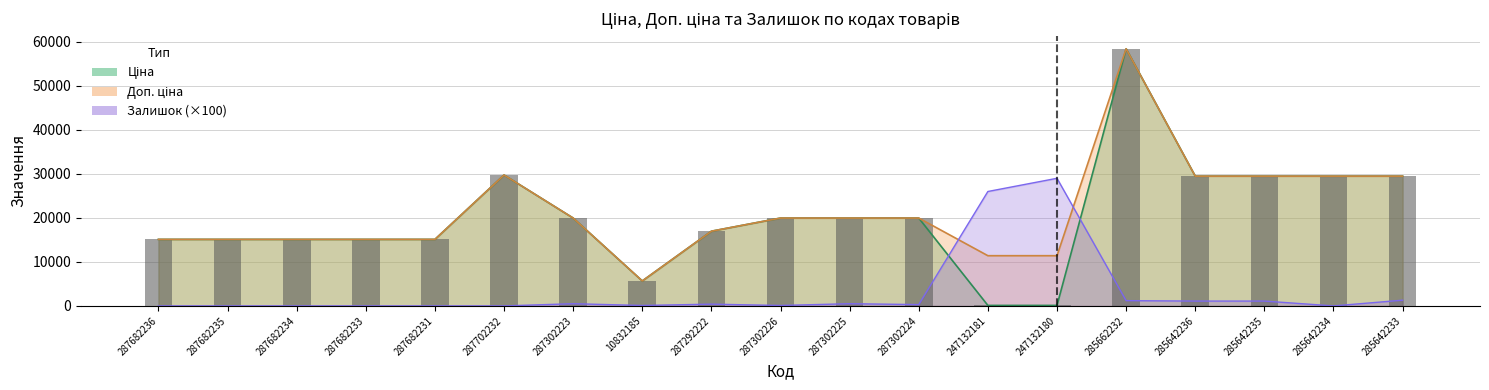

What is the maximum value shown in the chart?

58426.5